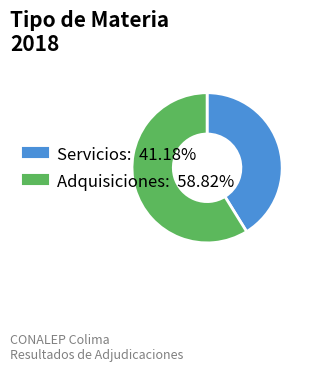

What is the ratio of the value at Servicios to the value at Adquisiciones?

0.7